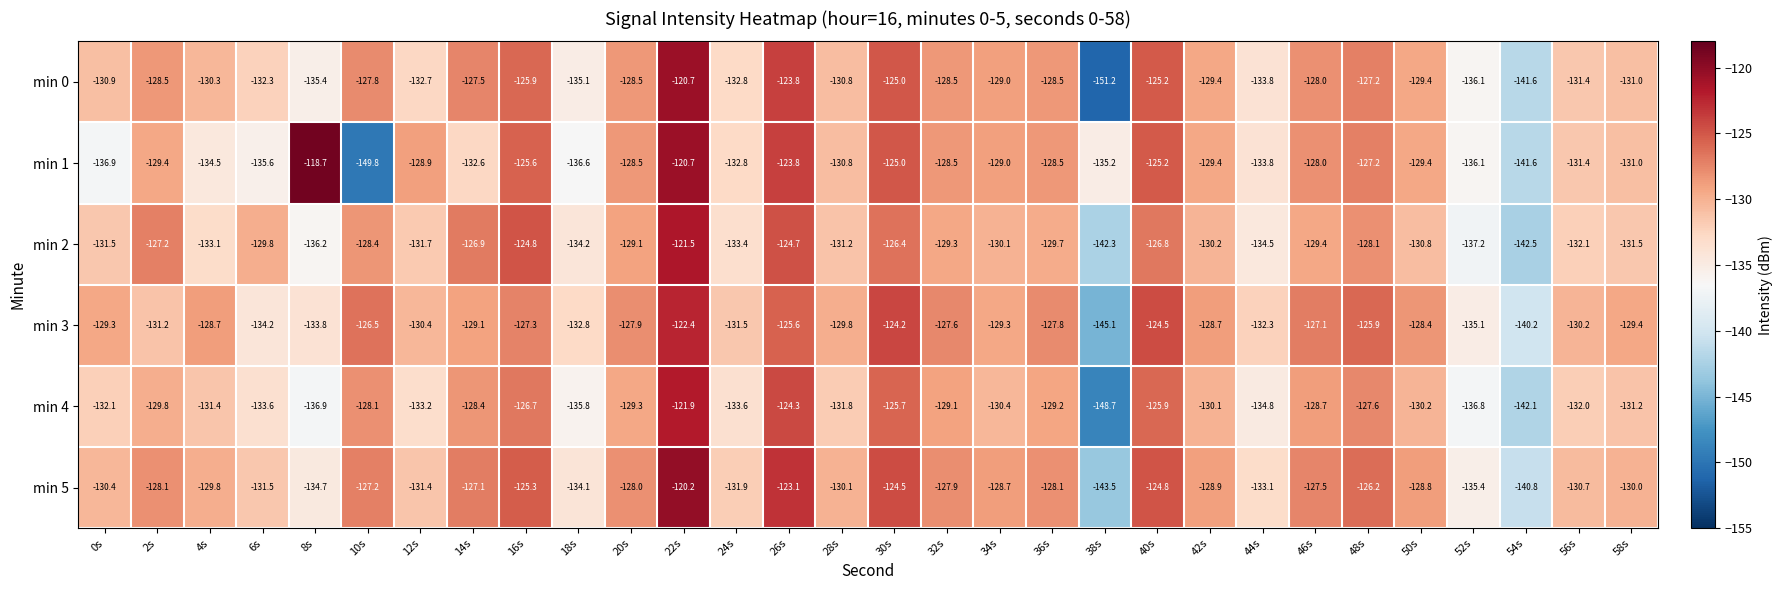

At which category is the sum across all series the highest?

22s